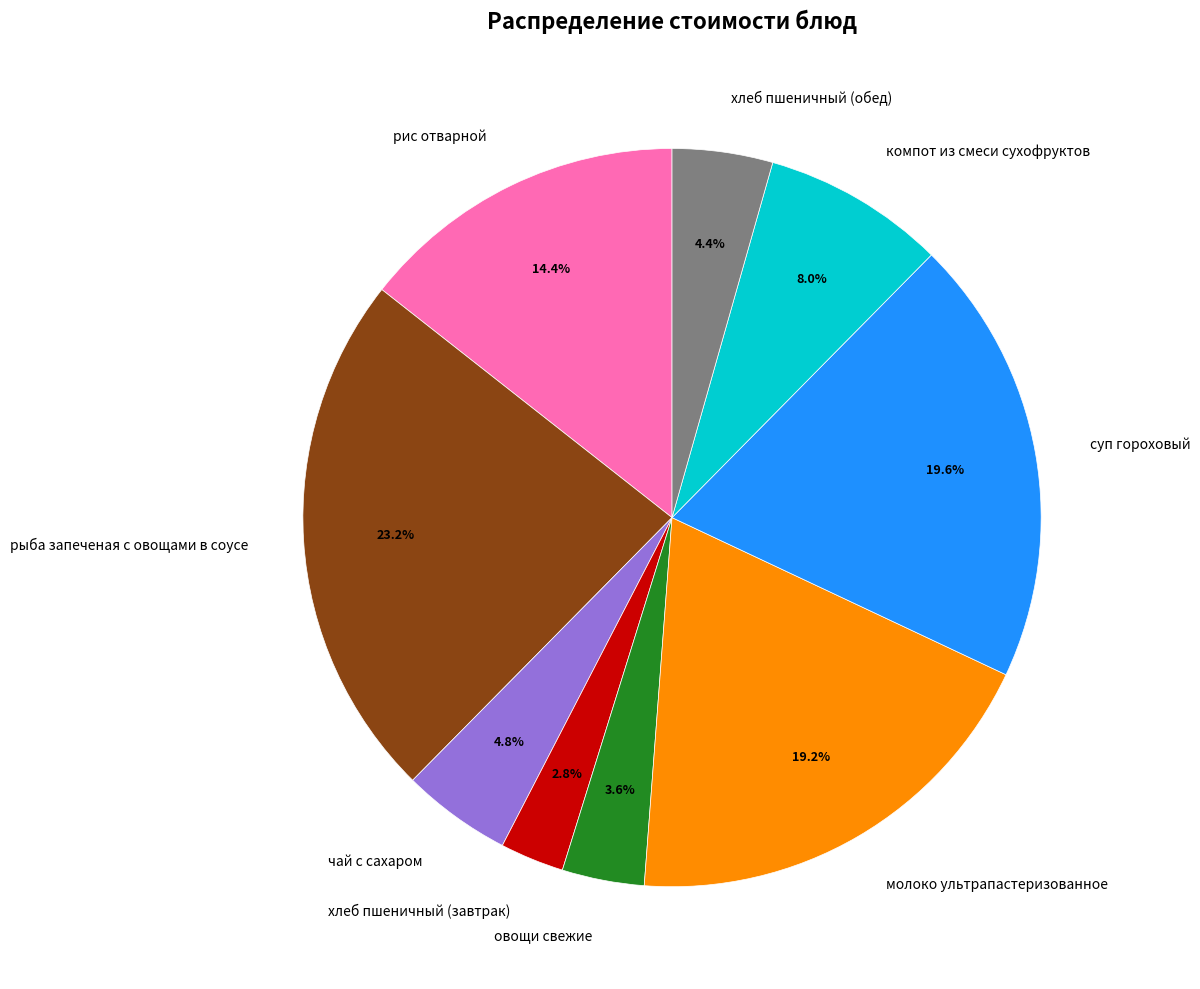

What is the largest slice in the pie chart?

рыба запеченая с овощами в соусе